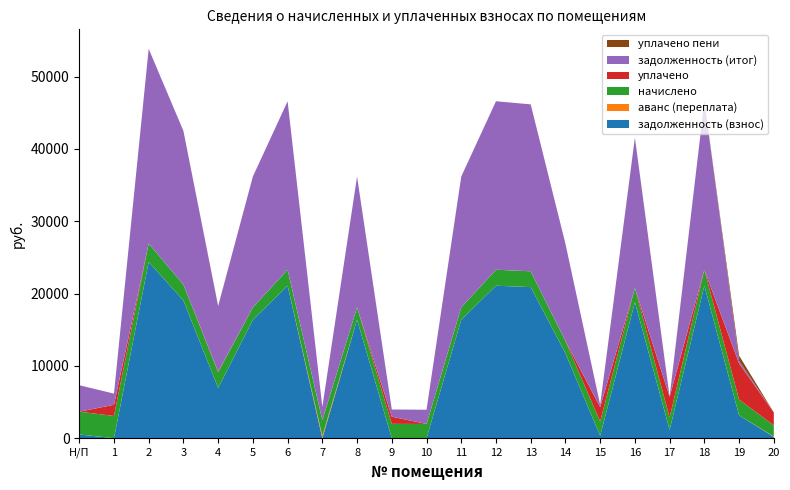

Reading left to right, what are all the values shown in this chart?

задолженность (взнос): 523.3	0.0	24363.0	19030.7	6930.4	16372.0	21082.1	0.0	16372.0	0.0	0.0	16372.0	21082.1	20887.2	11727.0	331.1	18808.2	1143.1	21082.1	3160.0	188.9
аванс (переплата): 0.0	0.0	0.0	0.0	0.0	0.0	0.0	337.7	0.0	0.4	0.0	0.0	0.0	0.0	0.0	0.0	0.0	0.0	0.0	0.0	46.5
начислено: 3140.0	3082.2	2551.5	2207.9	2187.5	1714.6	2207.9	2160.3	1714.6	1986.8	1969.7	1714.6	2207.9	2187.5	1714.6	1986.8	1969.7	1714.6	2207.9	2187.5	1544.5
уплачено: 0.0	1541.0	0.0	0.0	100.0	0.0	0.0	0.0	0.0	993.0	0.0	0.0	0.0	0.0	0.0	1986.0	0.0	2862.3	0.0	4982.9	1779.9
задолженность (итог): 3663.4	1541.2	26914.5	21238.6	9017.8	18086.6	23290.0	1822.6	18086.6	993.4	1969.7	18086.6	23290.0	23074.7	13441.6	331.9	20777.9	0.0	23290.0	364.6	0.0
уплачено пени: 0.0	0.0	0.0	0.0	50.0	0.0	0.0	0.0	0.0	0.0	0.0	0.0	0.0	0.0	0.0	0.0	0.0	37.7	0.0	717.1	2.1